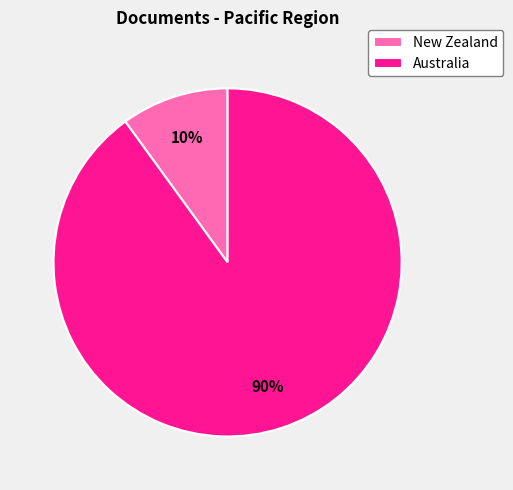

To the nearest percent, what percentage of the pie is New Zealand?

10%